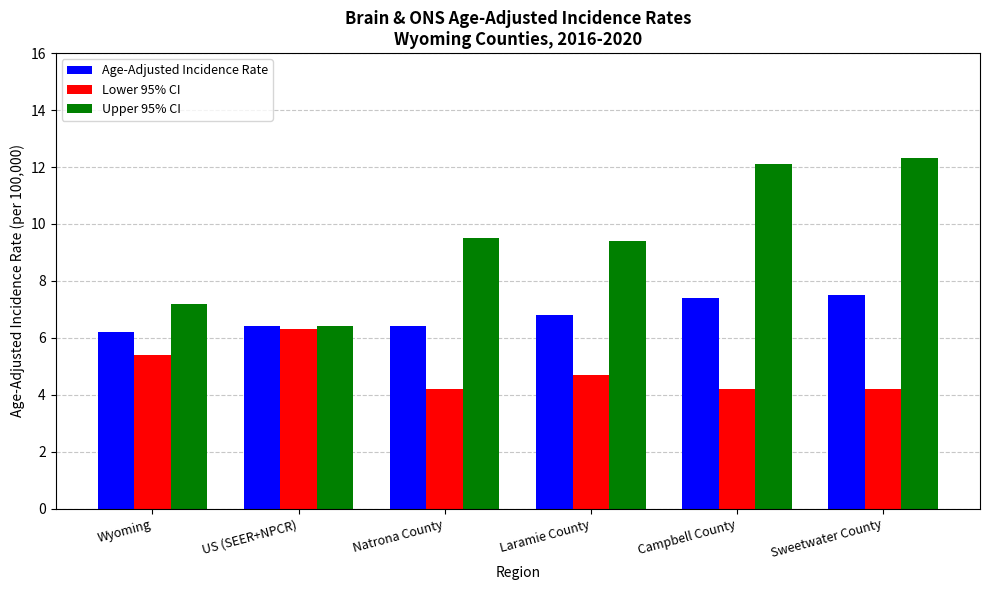

Which series has the largest range (max minus min)?

Upper 95% CI